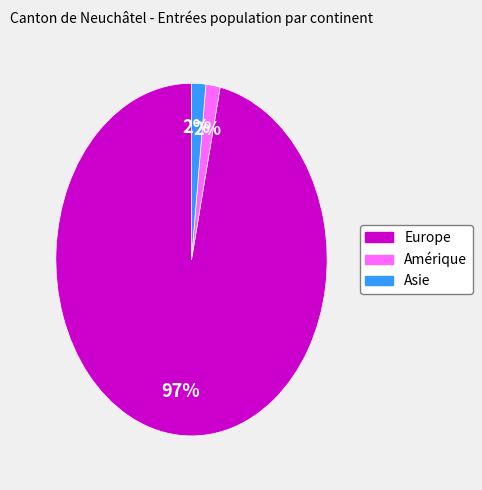

To the nearest percent, what is the average slice percentage?

33%